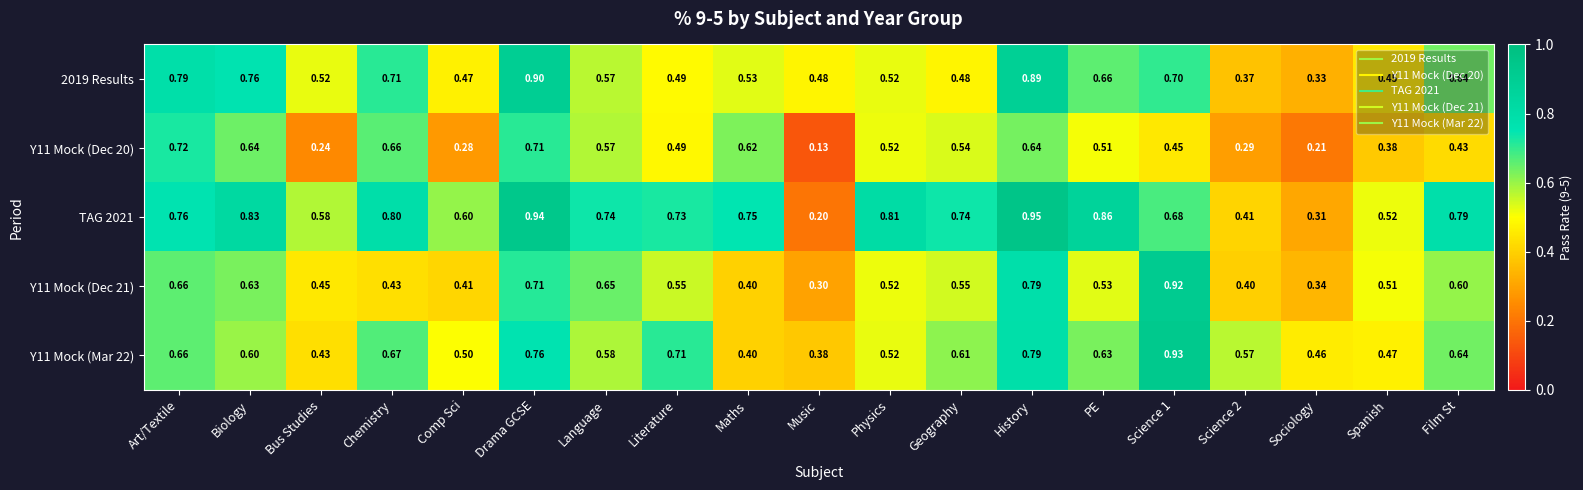

Where is Y11 Mock (Dec 21) nearest to the value 0?

Music